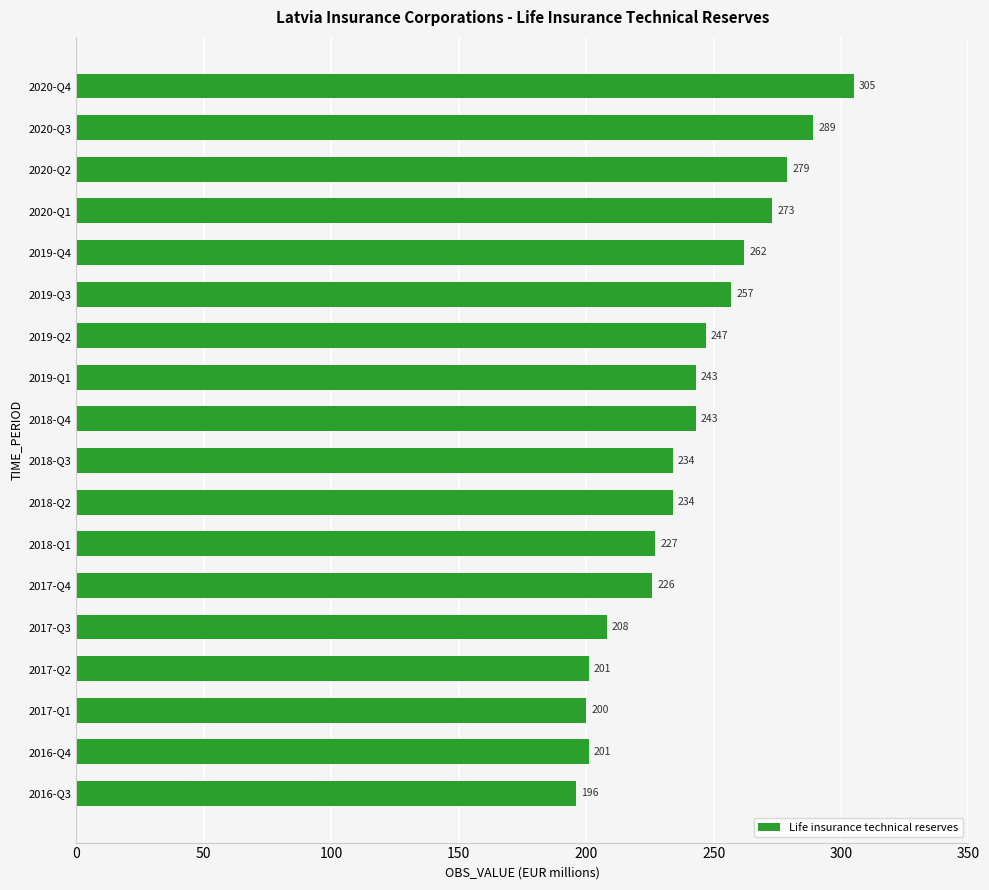

What is the approximate value at 2016-Q3, to the nearest 5?

195